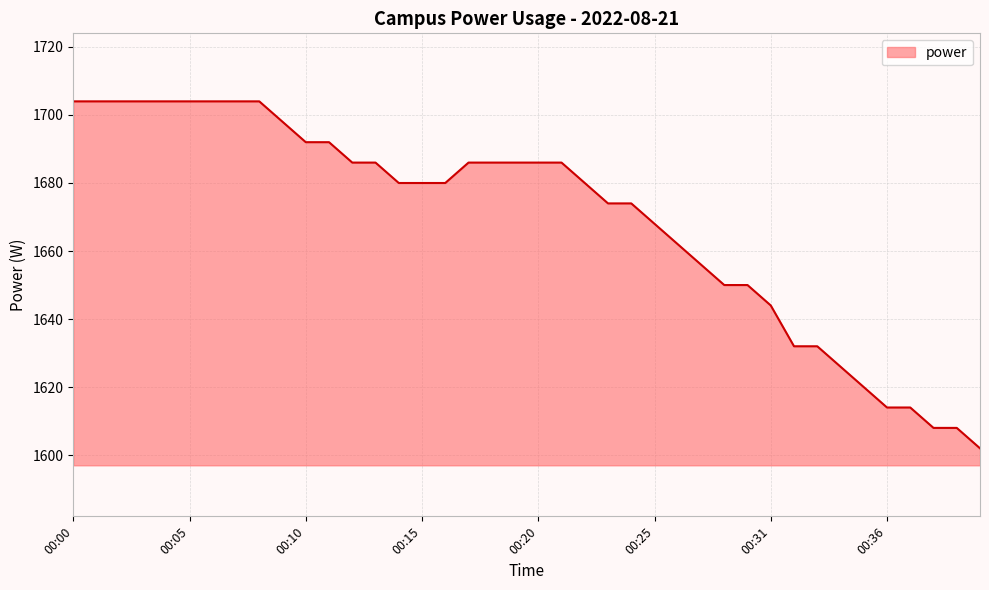

What is the smallest value displayed?

1602